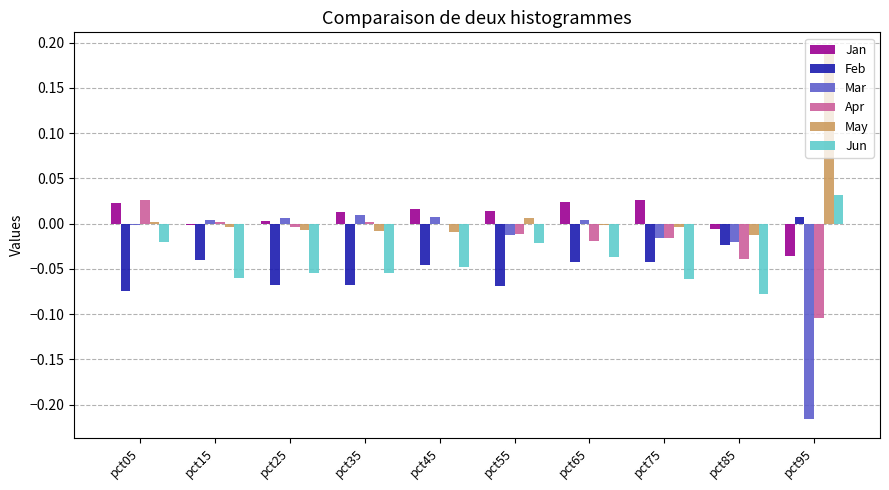

Is the value of Jan at pct25 greater than the value of Feb at pct35?

Yes